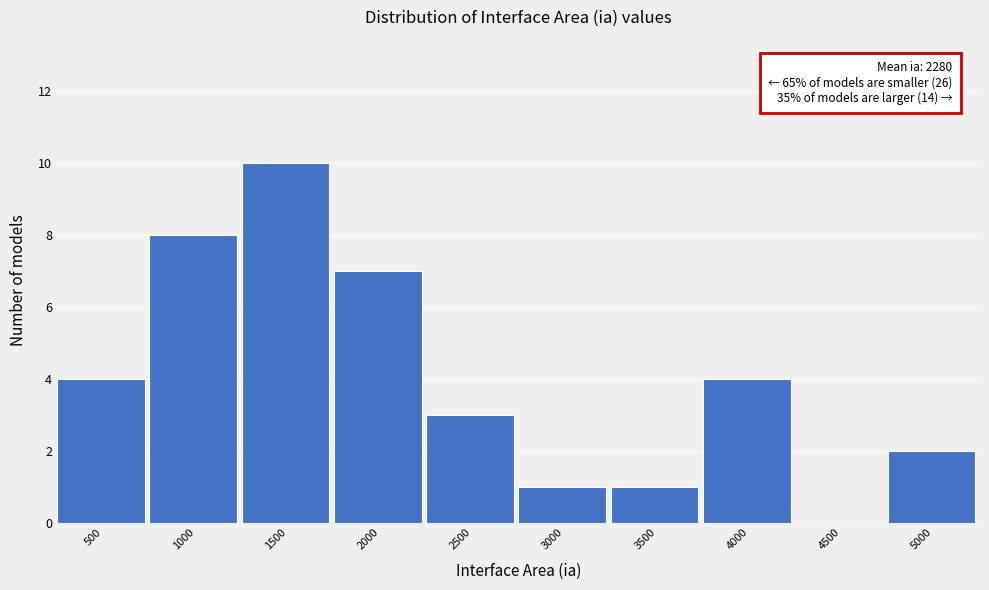

Reading left to right, what are all the values shown in this chart?

500=4	1000=8	1500=10	2000=7	2500=3	3000=1	3500=1	4000=4	4500=0	5000=2